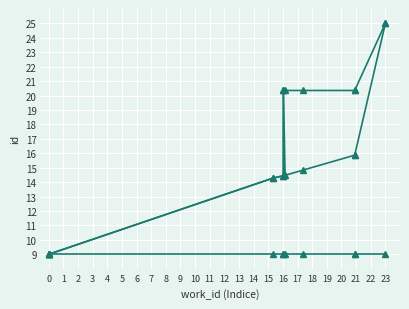

True or false: id_cummax and id_cummin intersect in this chart.

False